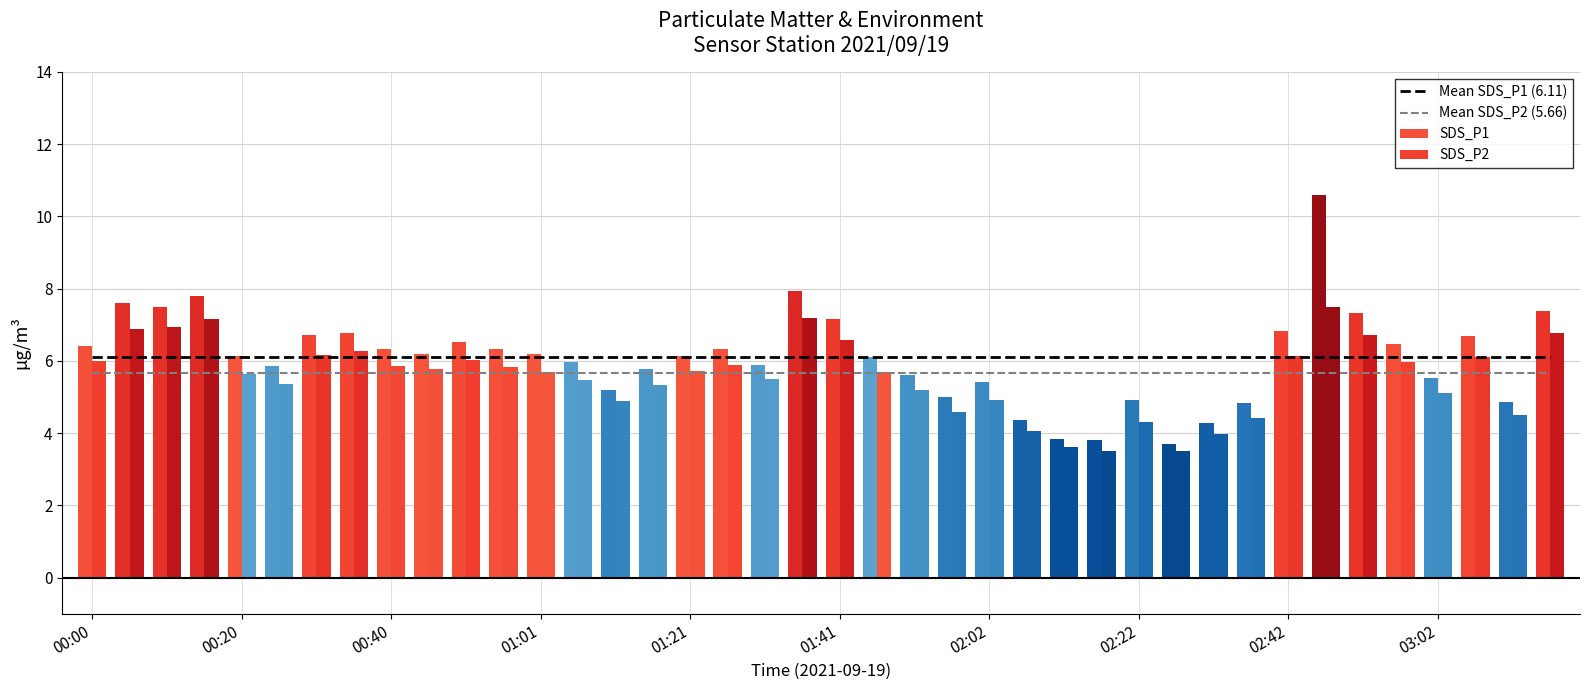

Between 17 and 26, which is larger?

17